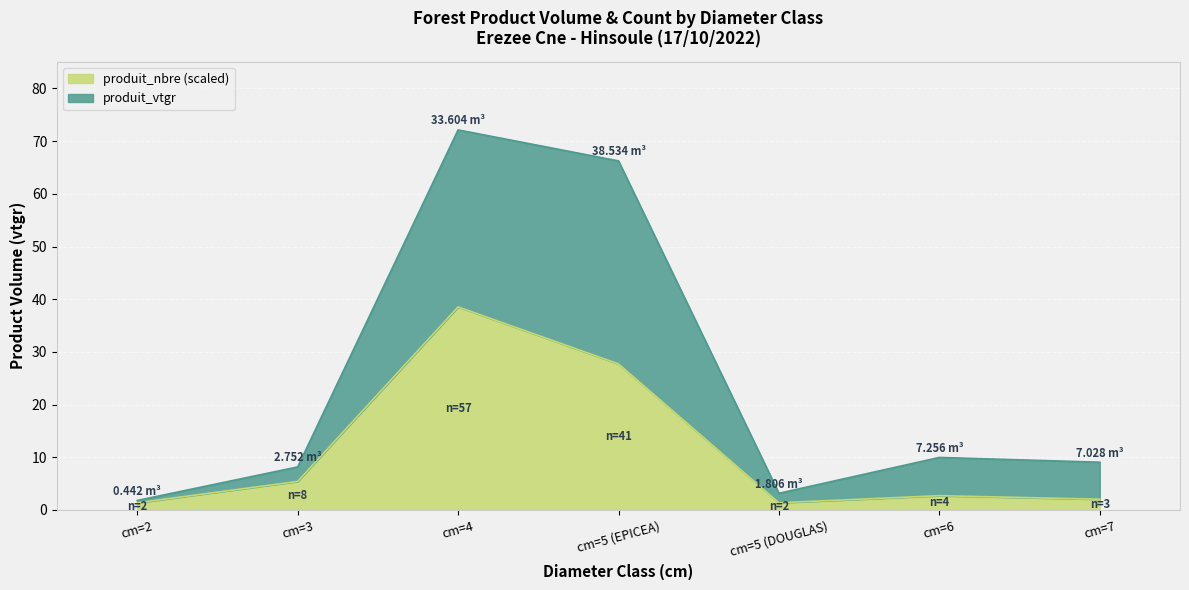

What is the value of the produit_vtgr point at the 4th from the left?

66.3